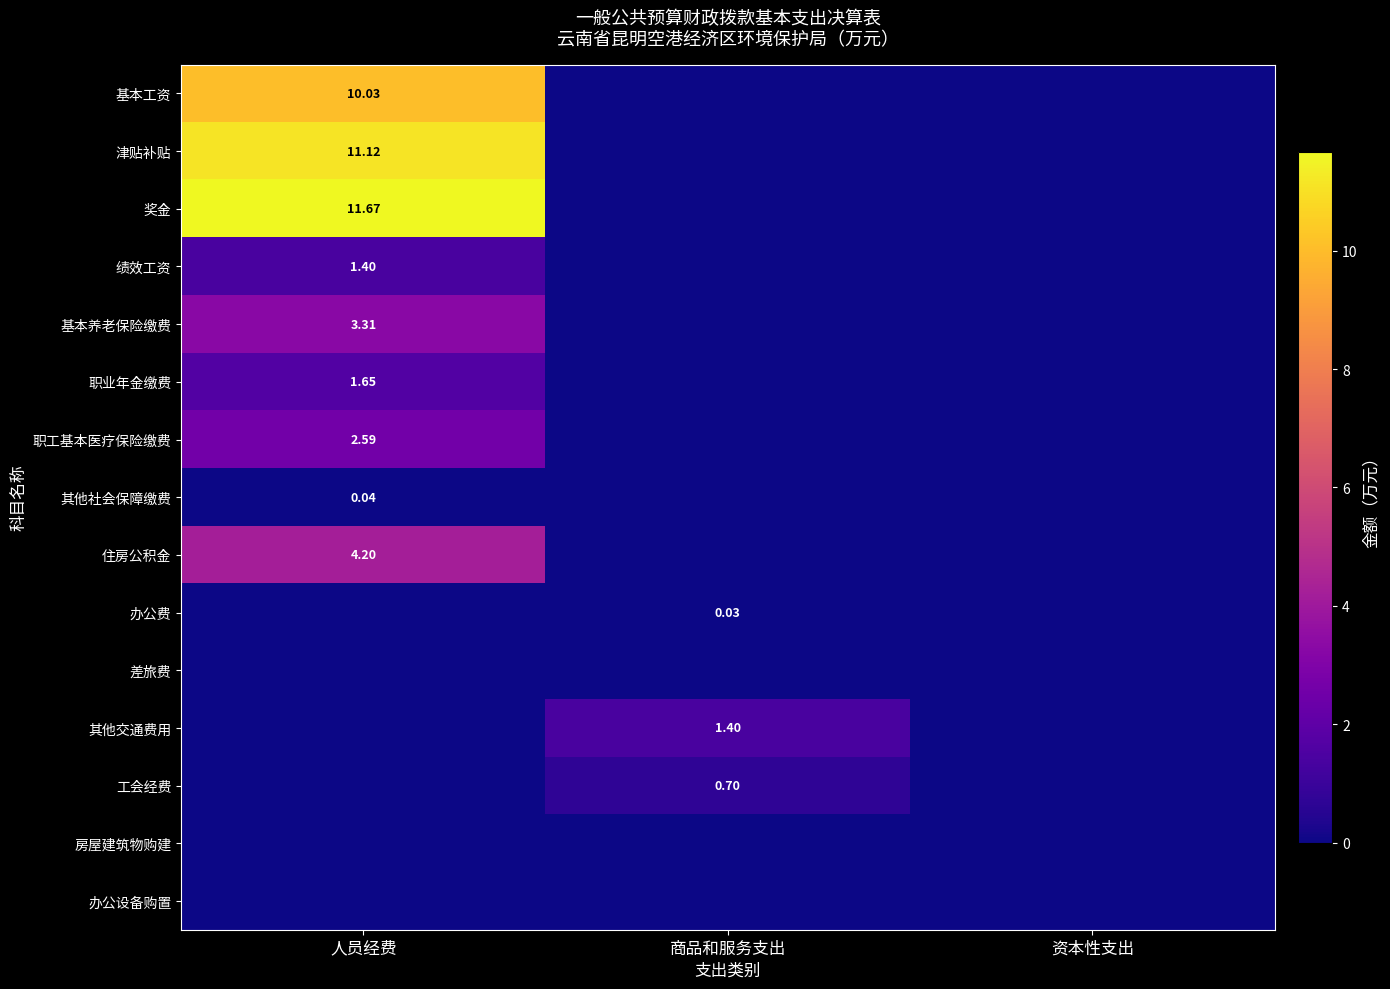

At how many categories does at least one series exceed 8?

1